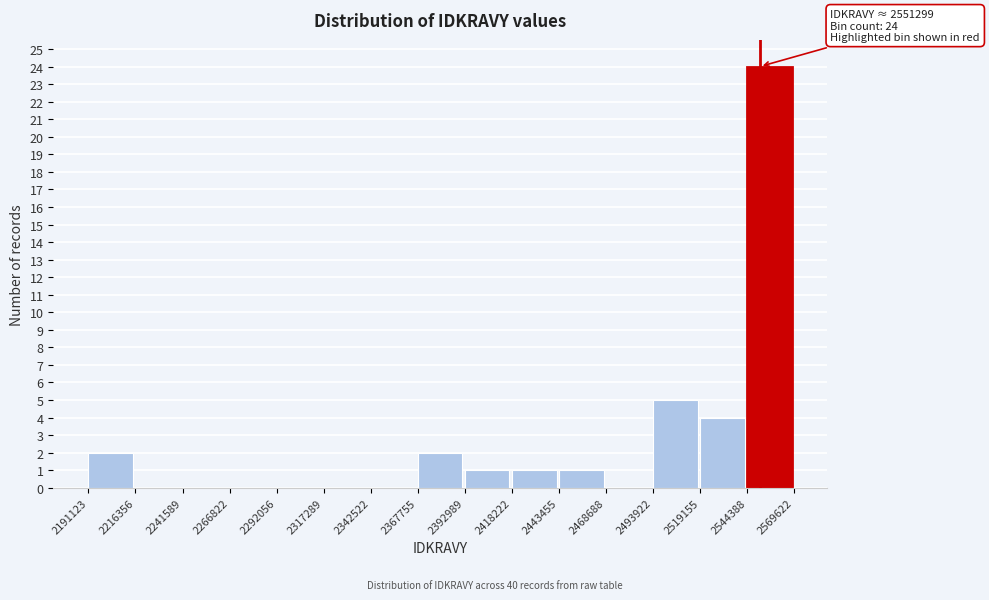

Which range on the x-axis has the tallest bar?

2544388 to 2569622